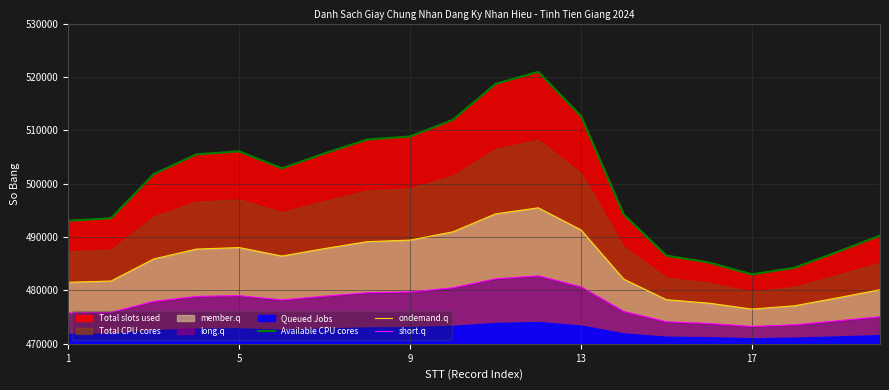

How many interior local valleys does the ondemand.q series have?

2